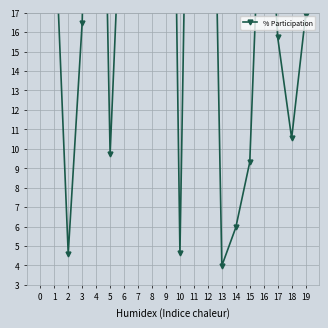

What is the average value?

23.0